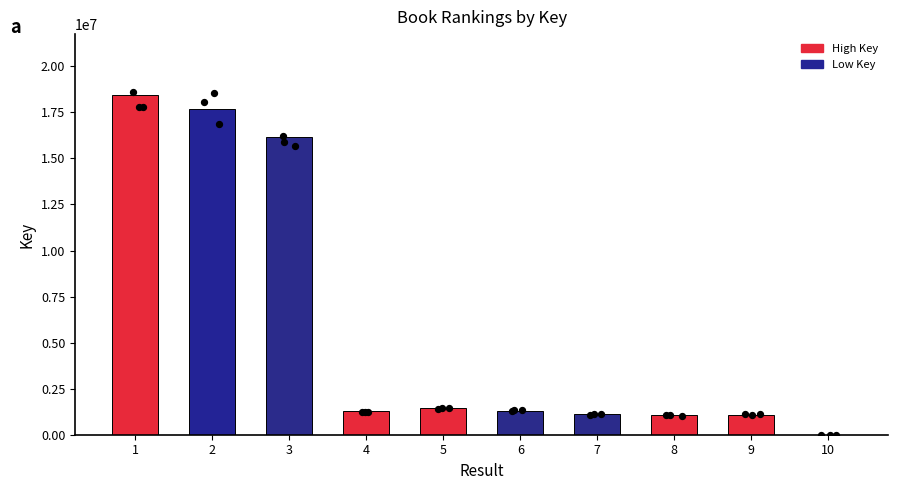

What is the change in value from 1 to 5?

-16971729